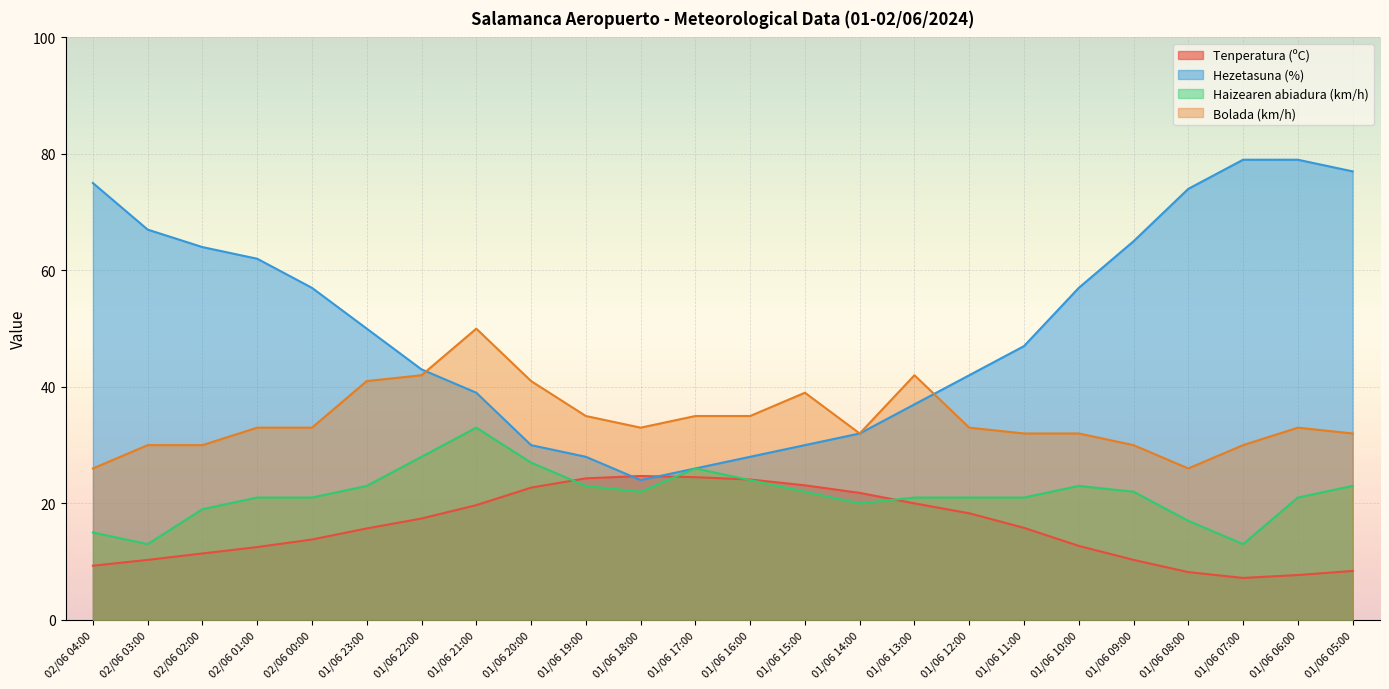

What is the difference between the maximum and minimum values in the Hezetasuna (%) series?

55.0